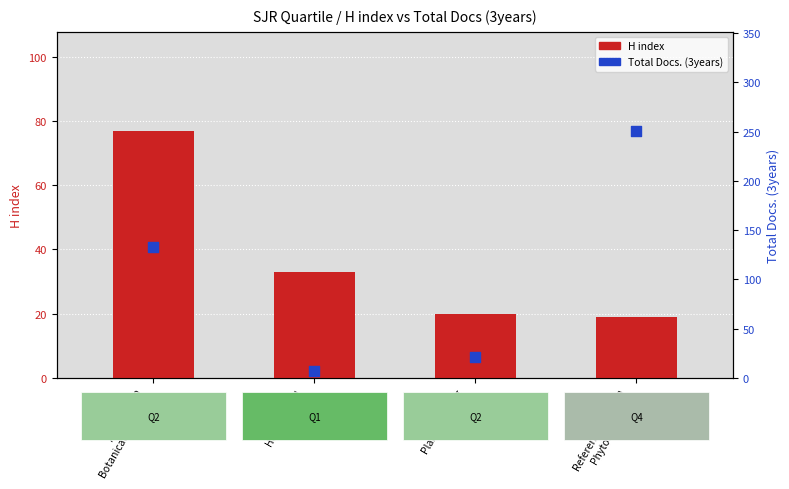

Is the value of Total Docs. (3years) at Reference Series in
Phytochemistry greater than the value of H index at Plant Breeding
Reviews?

Yes